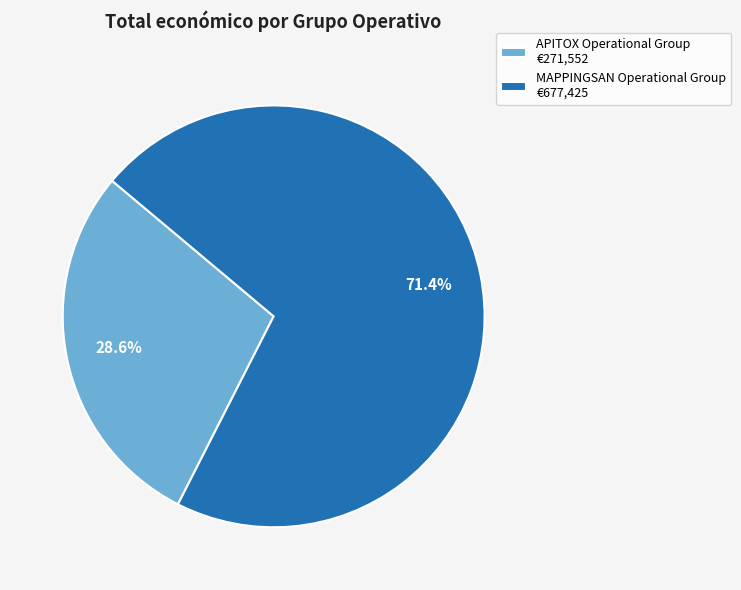

Count the number of slices in the pie.

2